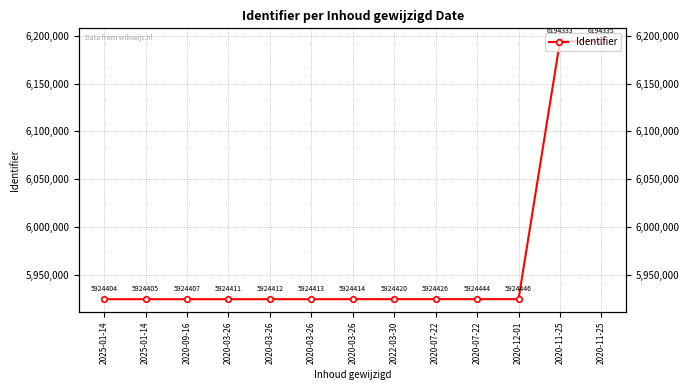

The chart shows a value of 6194333 at 2020-11-25. True or false?

True